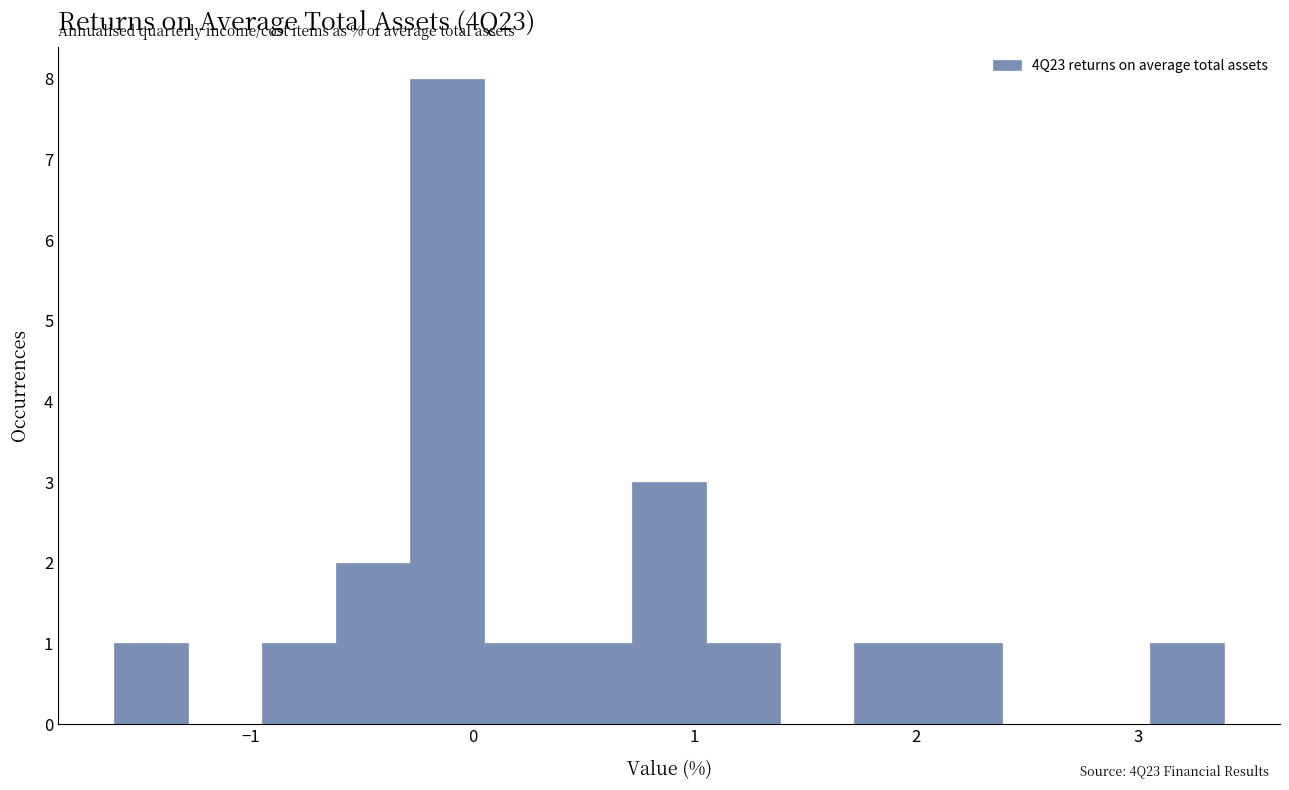

Read against the x-axis, roughly where is the centre of the tallest bar?

-0.1